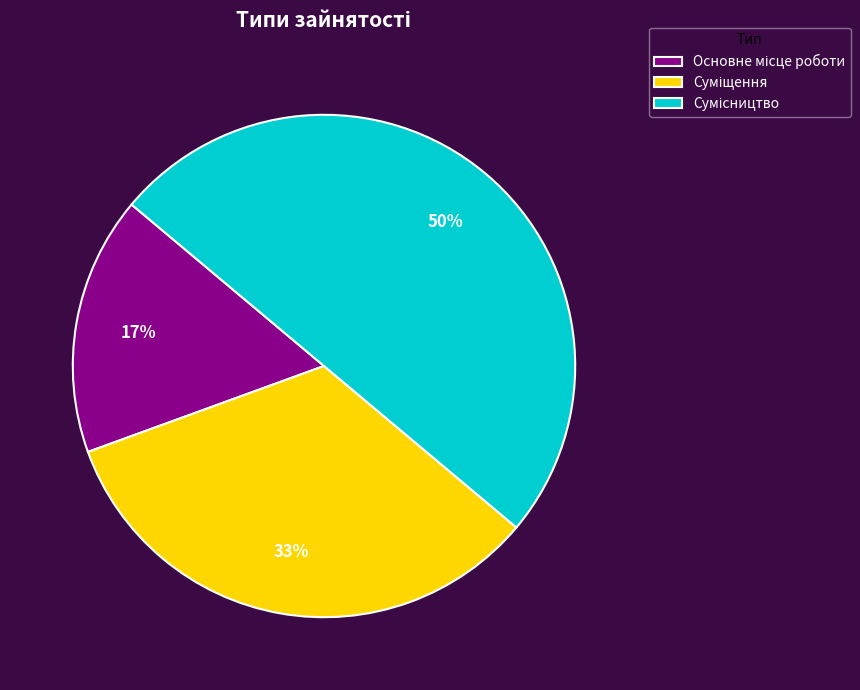

To the nearest percent, what is the average slice percentage?

33%